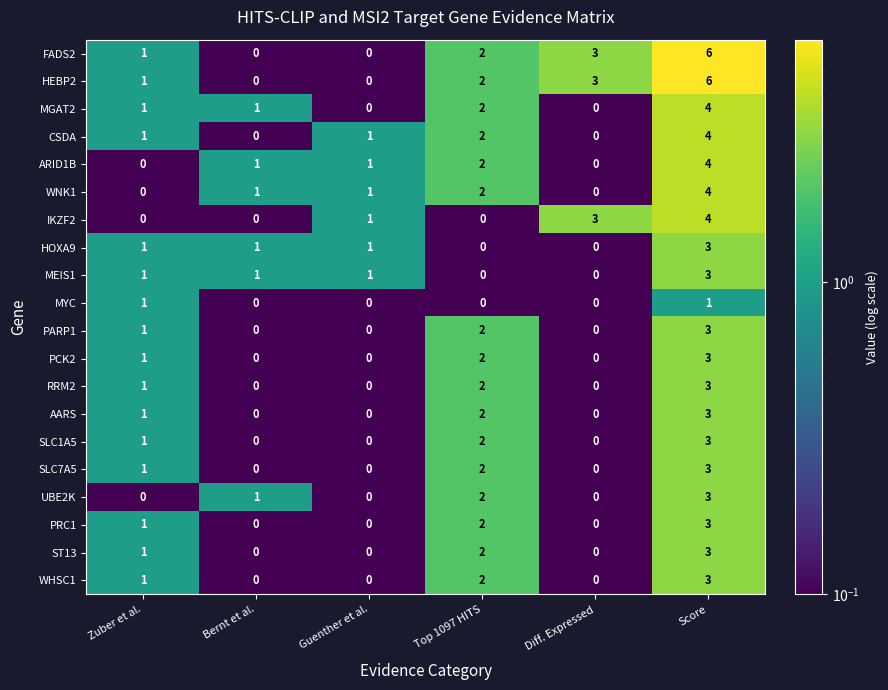

What is the maximum value shown in the chart?

6